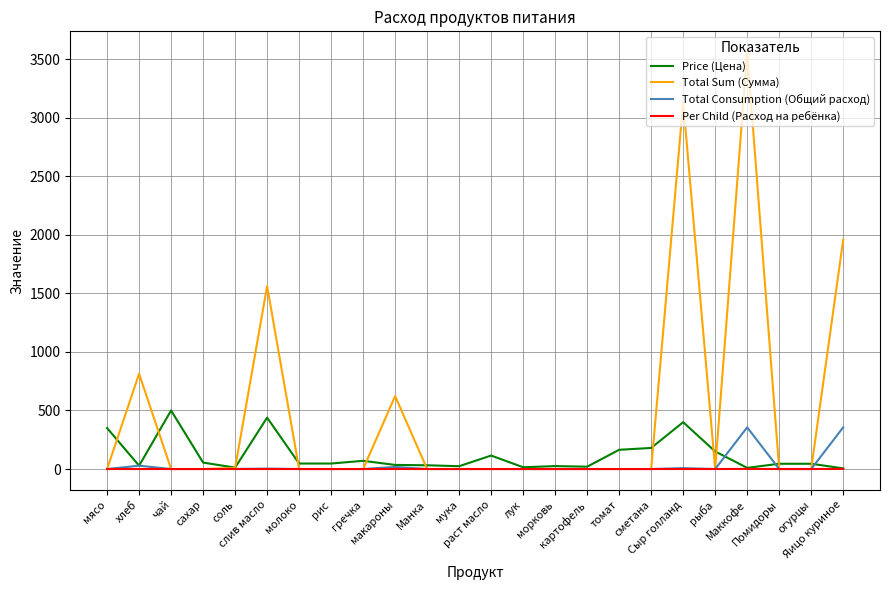

At which category is the sum across all series the highest?

Маккофе